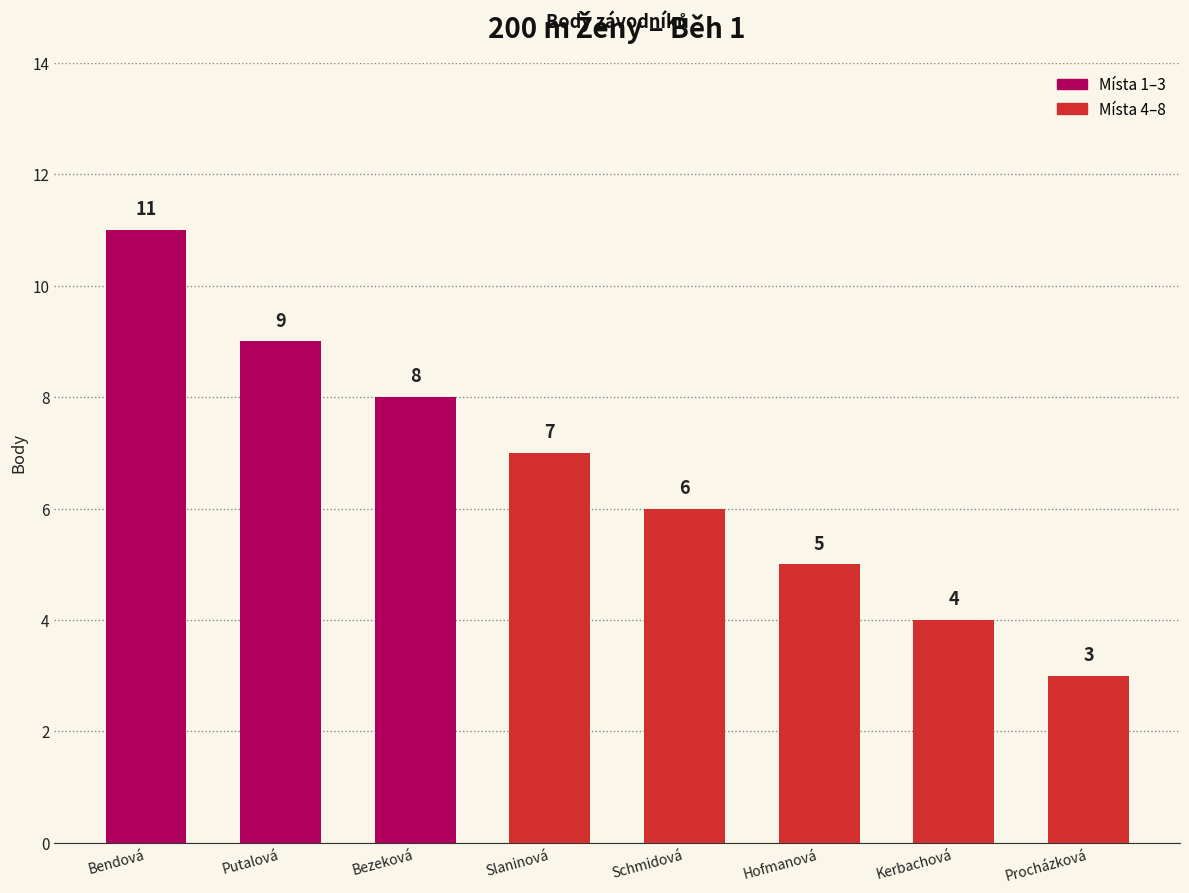

What value does the data have at Putalová?

9